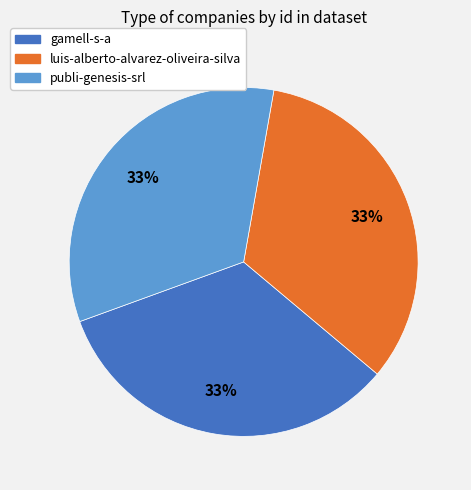

Is the sum of gamell-s-a and publi-genesis-srl greater than half?

Yes